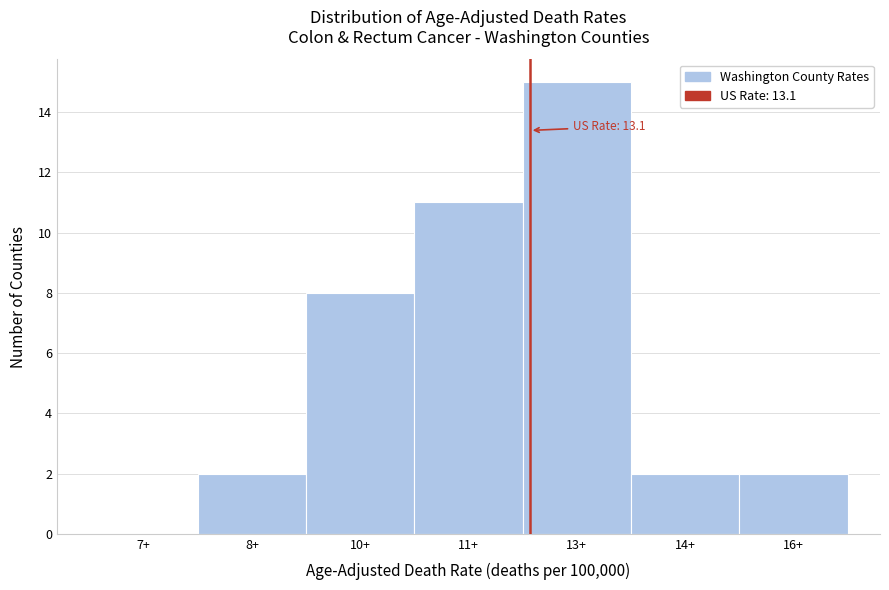

Reading right to left, transcribe all the data shown in this chart.

16+=2	14+=2	13+=15	11+=11	10+=8	8+=2	7+=0